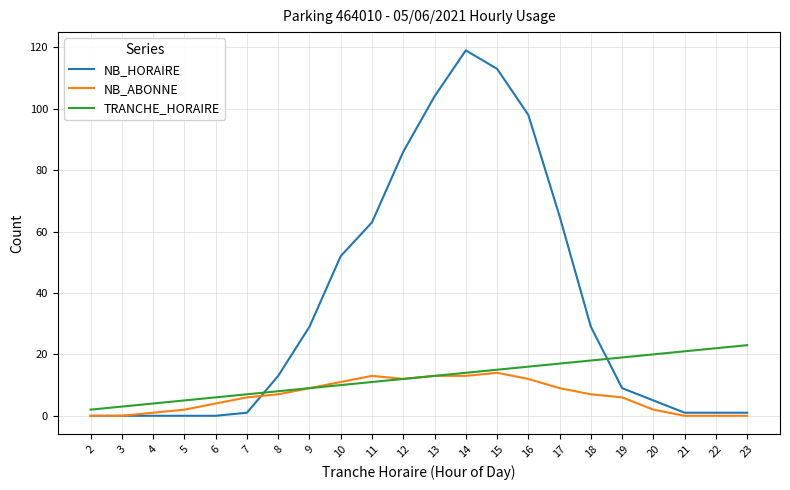

Rank the series by their average value, from lowest to highest.

NB_ABONNE, TRANCHE_HORAIRE, NB_HORAIRE